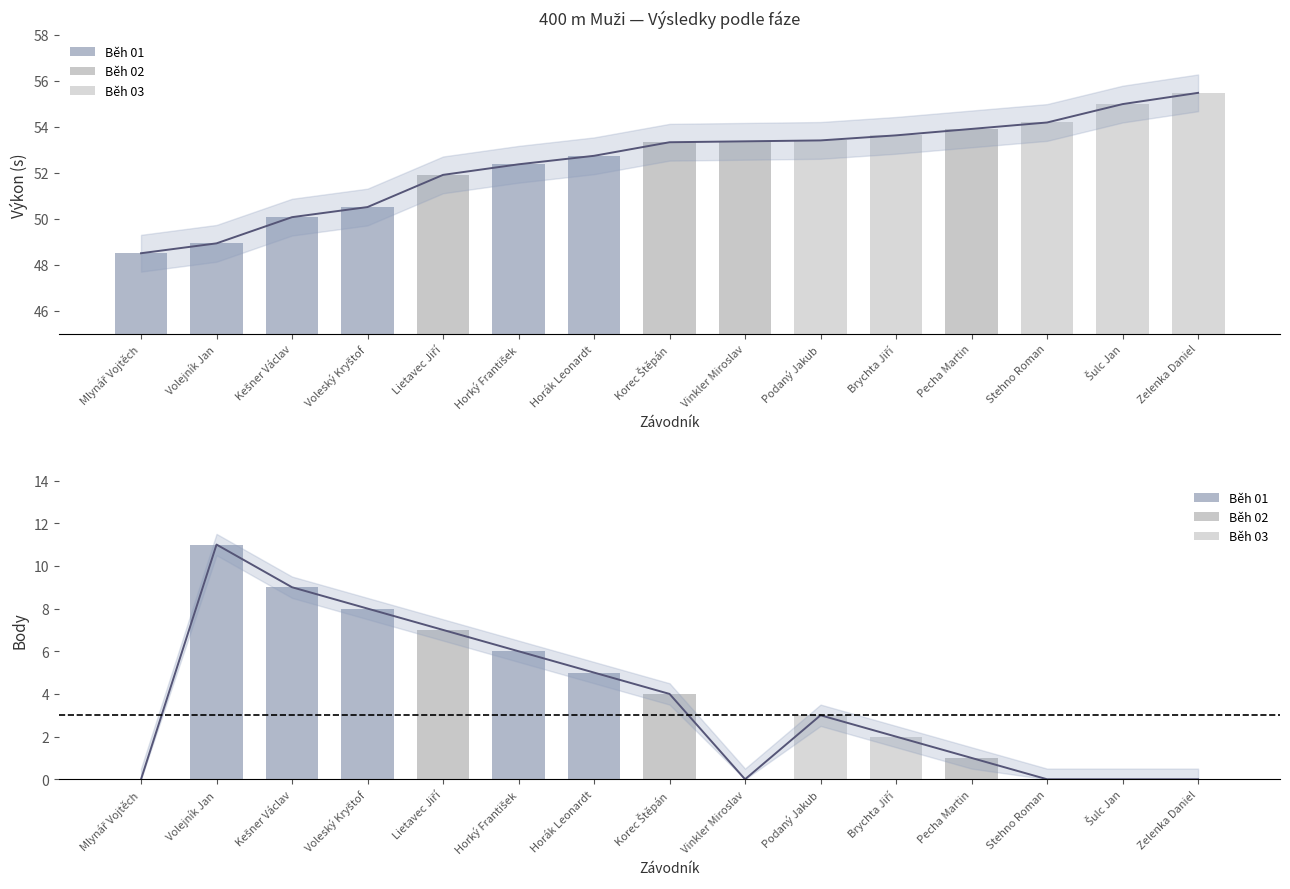

How many categories are shown in the chart?

15